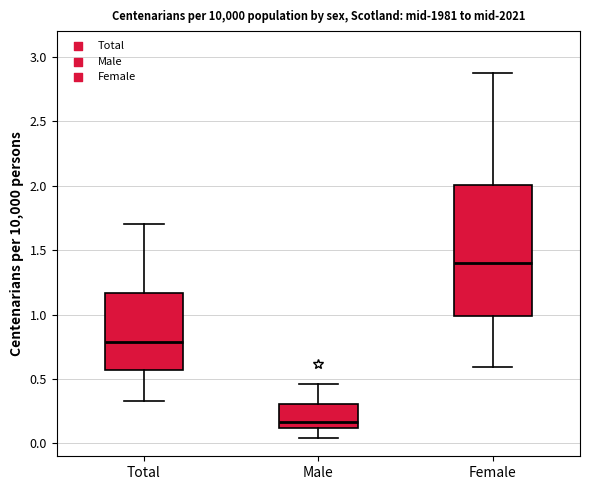

Where does the lower whisker of the box for Male end on the y-axis? The values are not printed on the chart, so give them approximately, as read against the axis.

0.05